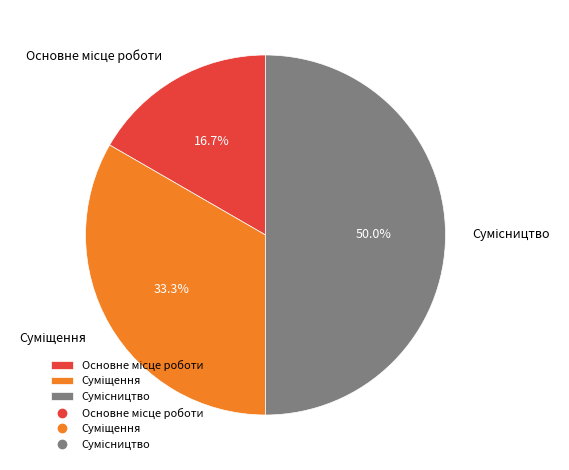

How many segments does this pie chart have?

3